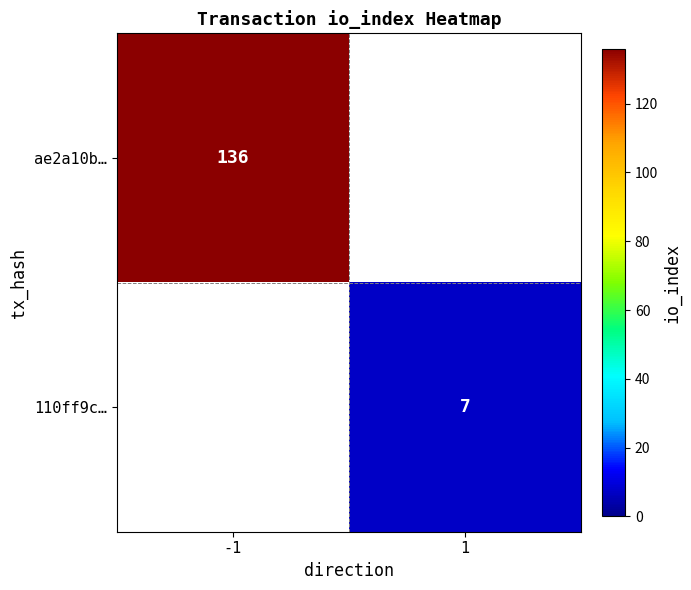

The value of 110ff9c… at 1 is 3. True or false?

False